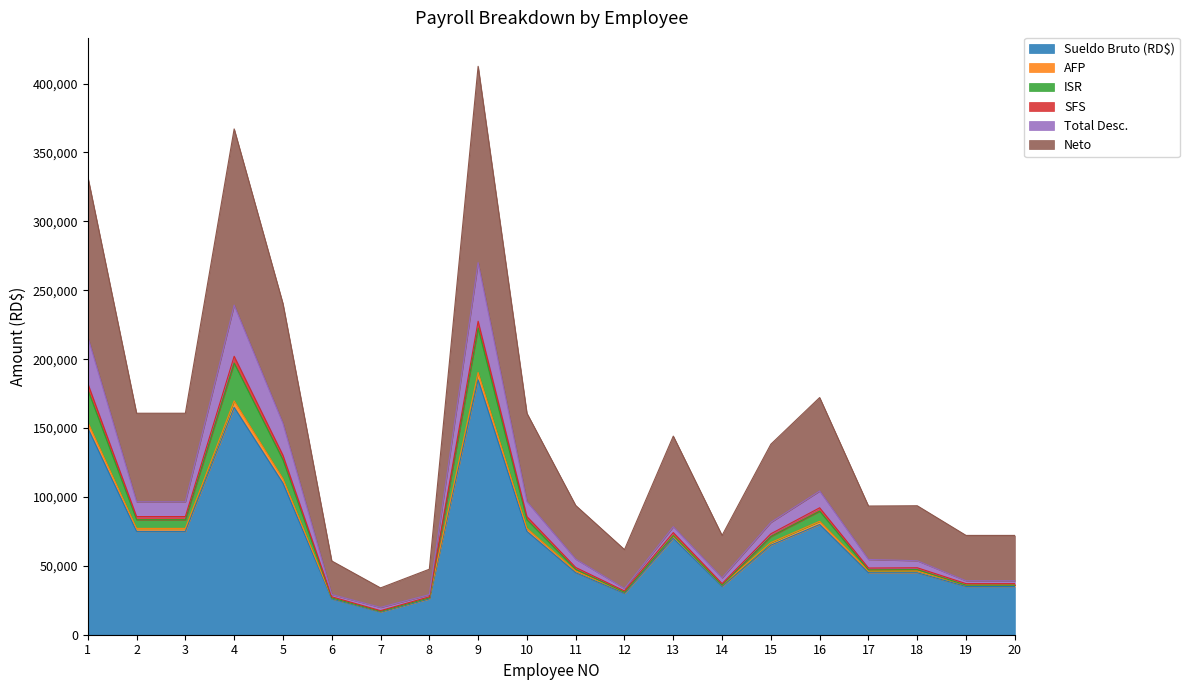

Which has a higher value, 13 or 19?

13